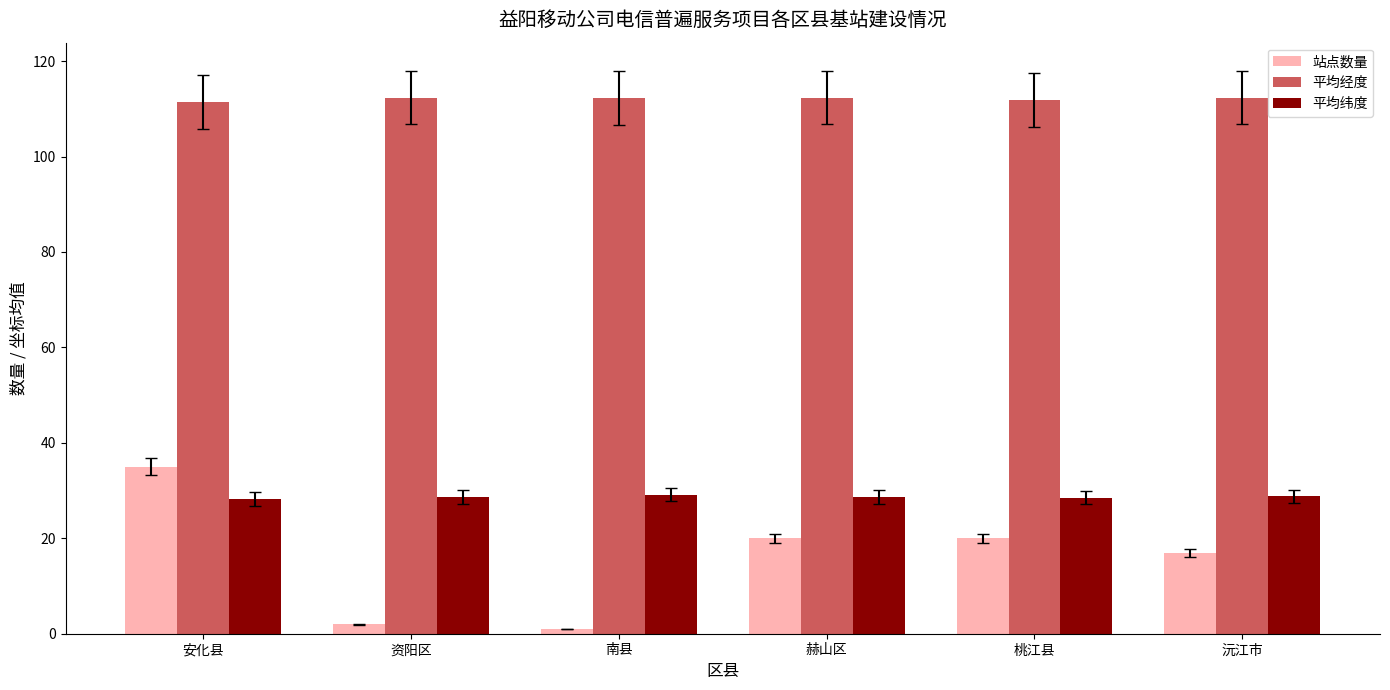

How many categories are shown in the chart?

6